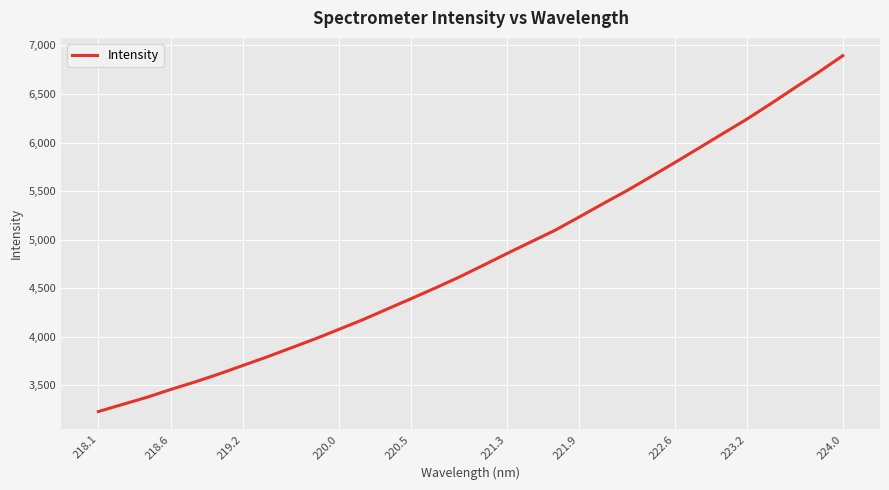

What is the sum of all values?

153990.6